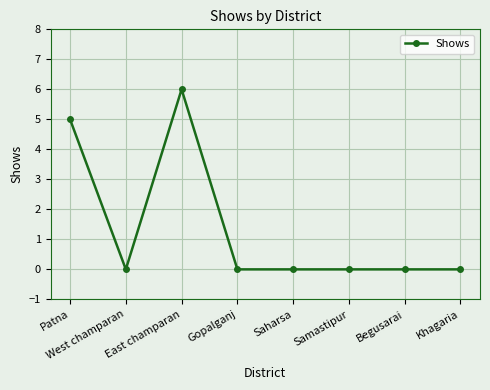

How many lines are shown in the chart?

1